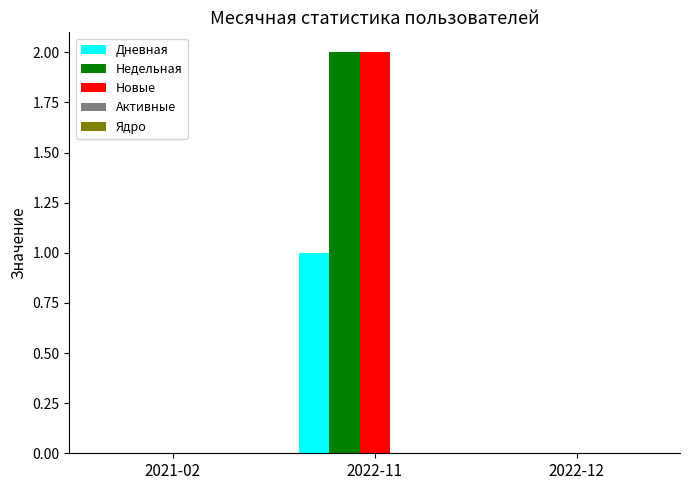

What is the total value across all series at 2022-11?

5